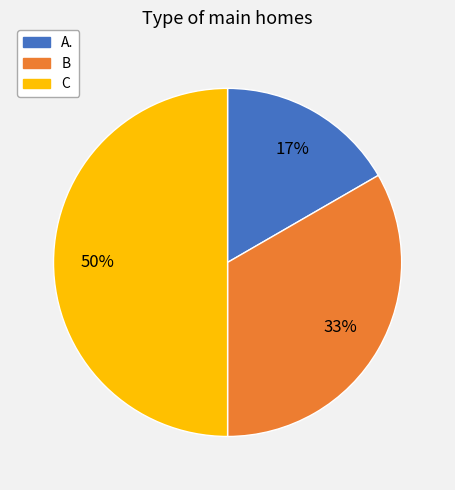

Count the number of slices in the pie.

3